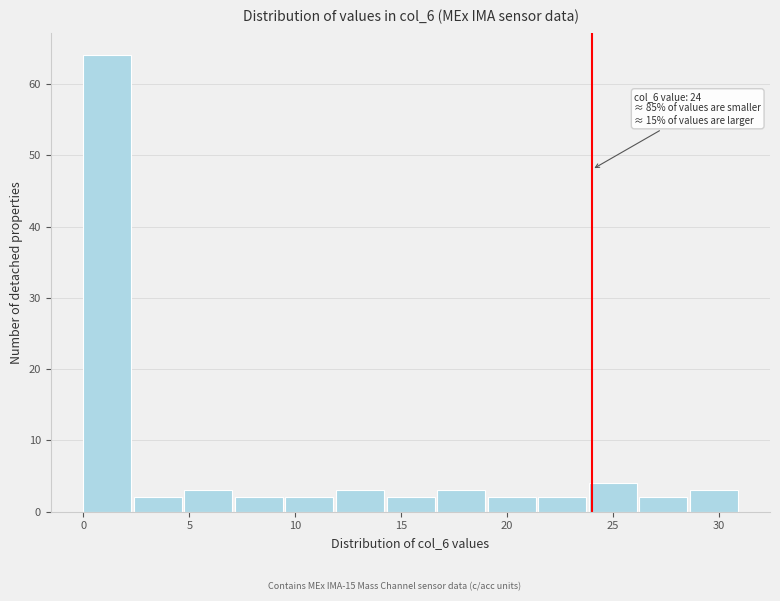

Over which range of the x-axis is the bar tallest?

0.0 to 2.5